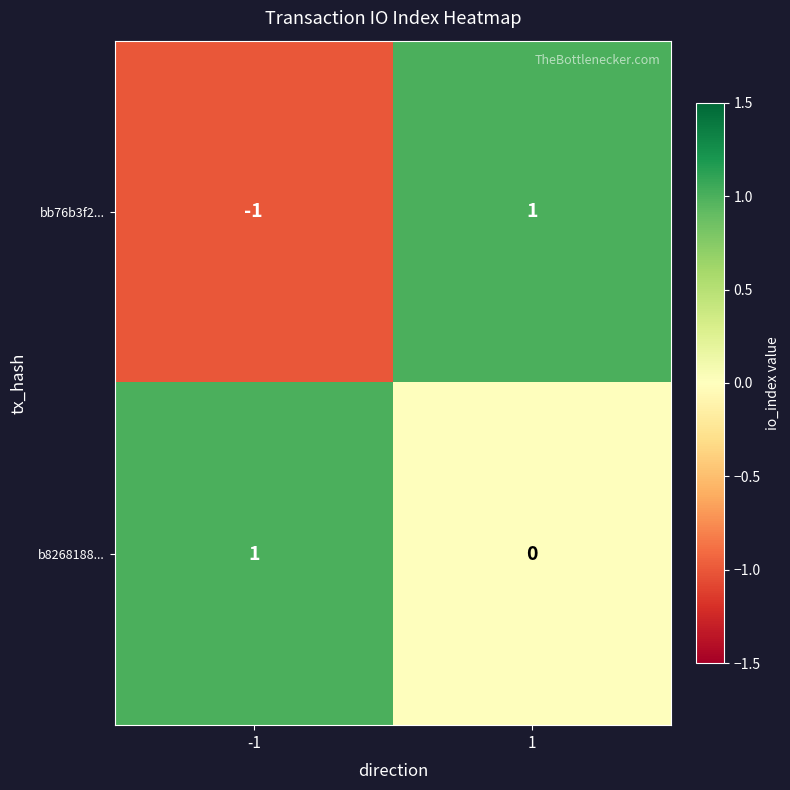

Which series has the largest total across all categories?

b8268188...